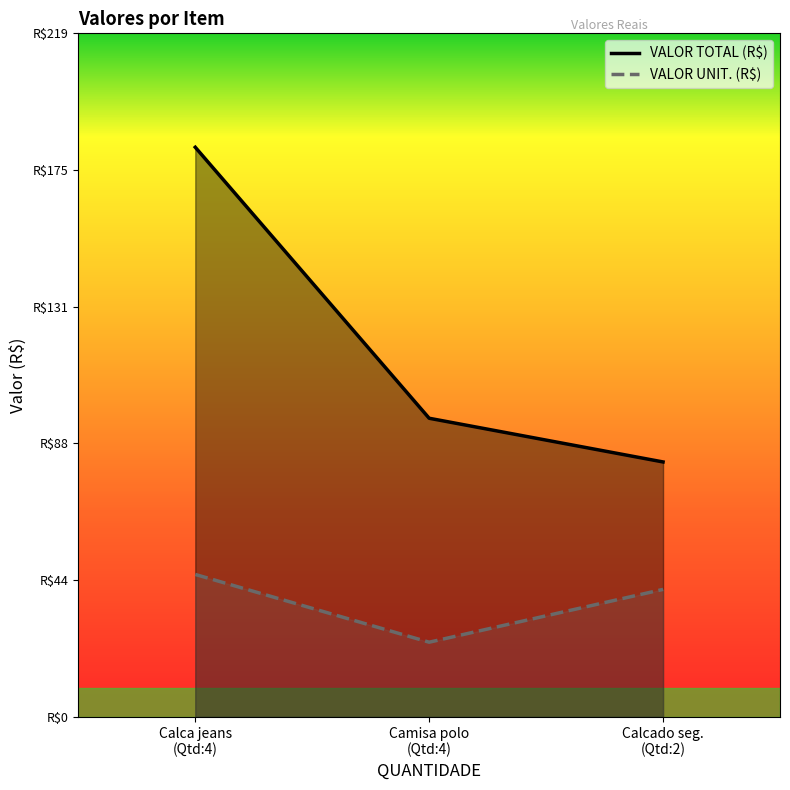

Read the VALOR TOTAL (R$) value at Camisa polo
(Qtd:4).

95.7